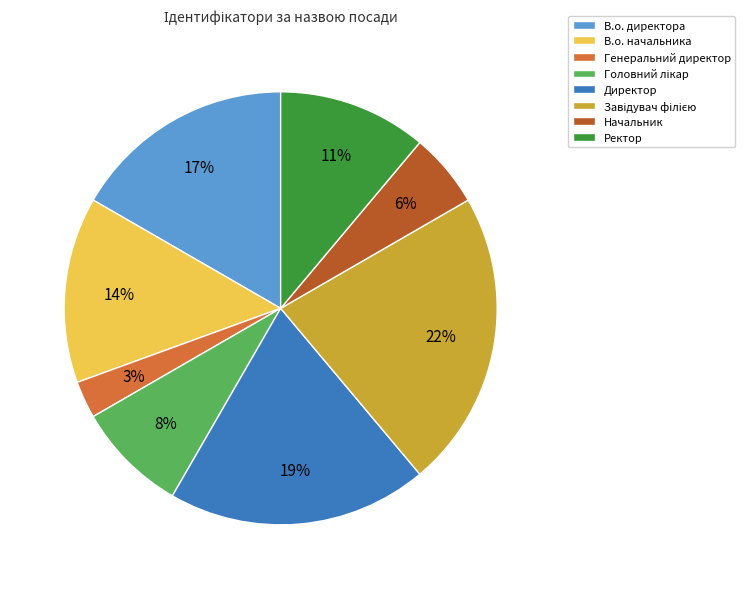

The Генеральний директор slice represents 10% of the pie. True or false?

False